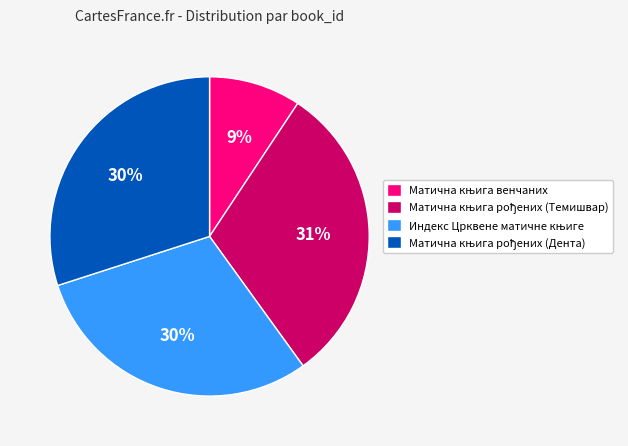

Is there any slice that represents more than half of the pie?

No